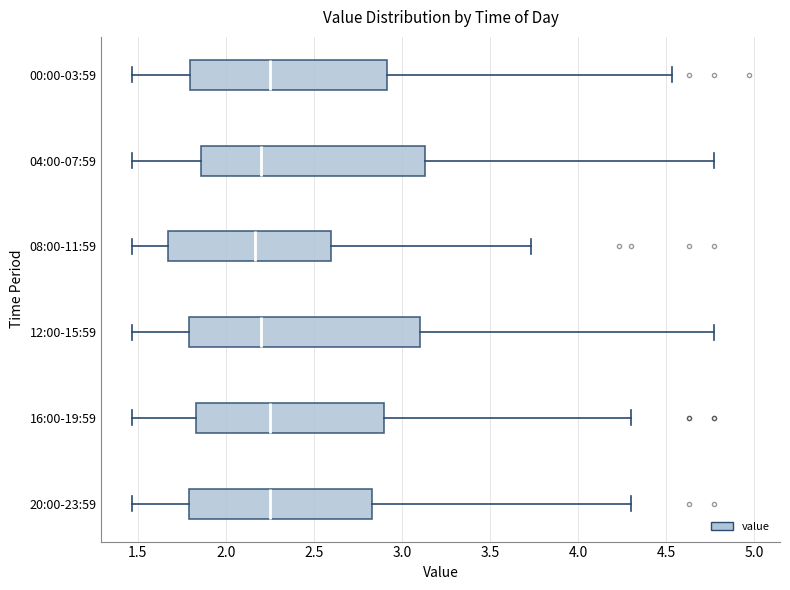

Reading bottom to top, transcribe this box plot: for each box, give where its median line is, the range the box spans, and where its two whiskers end, as read against the x-axis. The values are not printed on the chart, so give them approximately, as read against the axis.

20:00-23:59: median 2.25, box 1.80 to 2.85, whiskers 1.45 to 4.30
16:00-19:59: median 2.25, box 1.85 to 2.90, whiskers 1.45 to 4.30
12:00-15:59: median 2.20, box 1.80 to 3.10, whiskers 1.45 to 4.75
08:00-11:59: median 2.15, box 1.65 to 2.60, whiskers 1.45 to 3.75
04:00-07:59: median 2.20, box 1.85 to 3.15, whiskers 1.45 to 4.75
00:00-03:59: median 2.25, box 1.80 to 2.90, whiskers 1.45 to 4.55